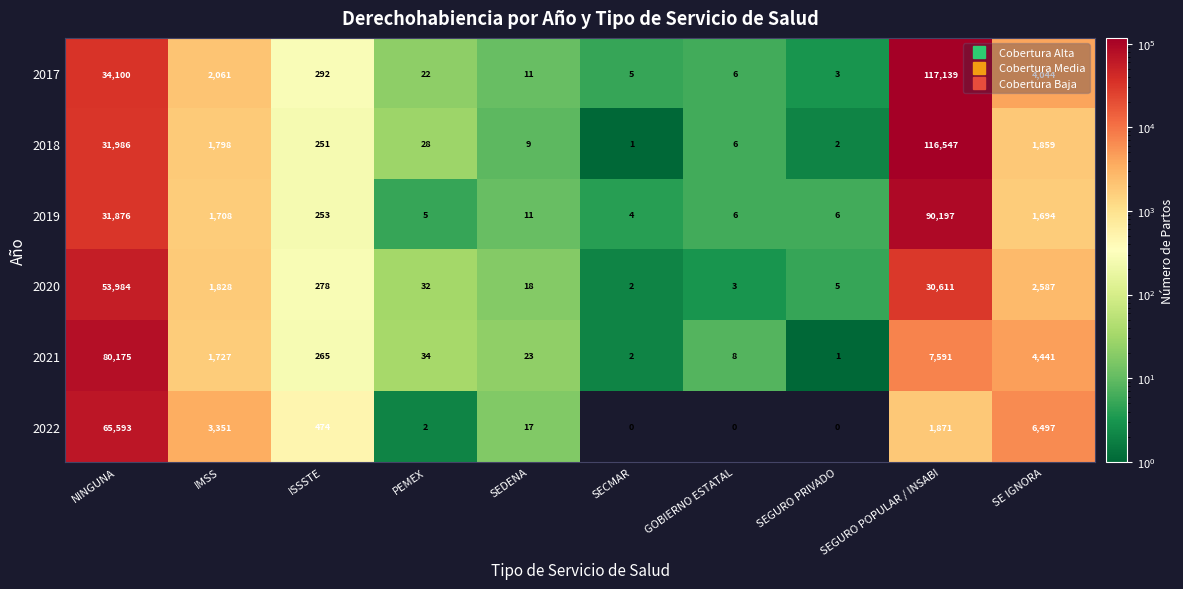

At which label does 2018 first exceed 251?

NINGUNA